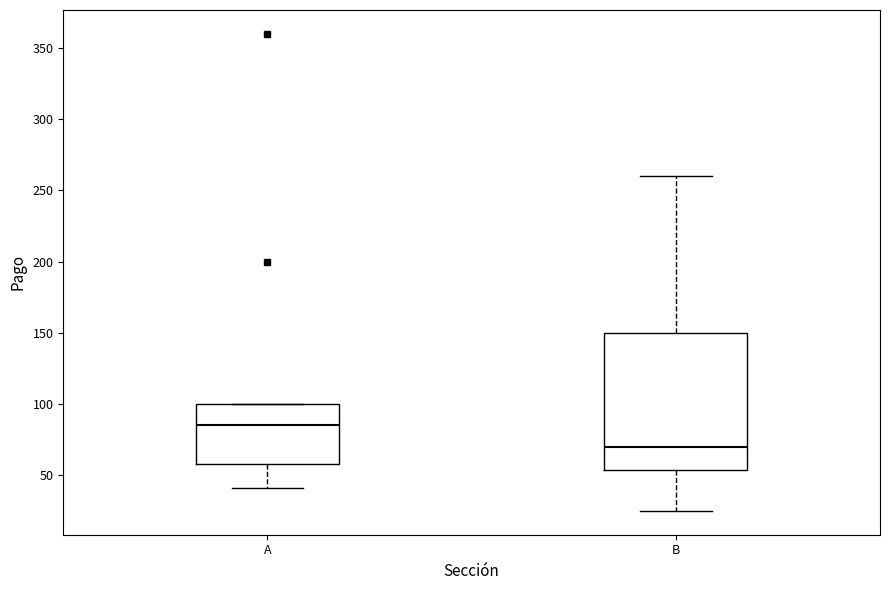

Comparing the boxes themselves (not the whiskers), which one is the tallest?

B